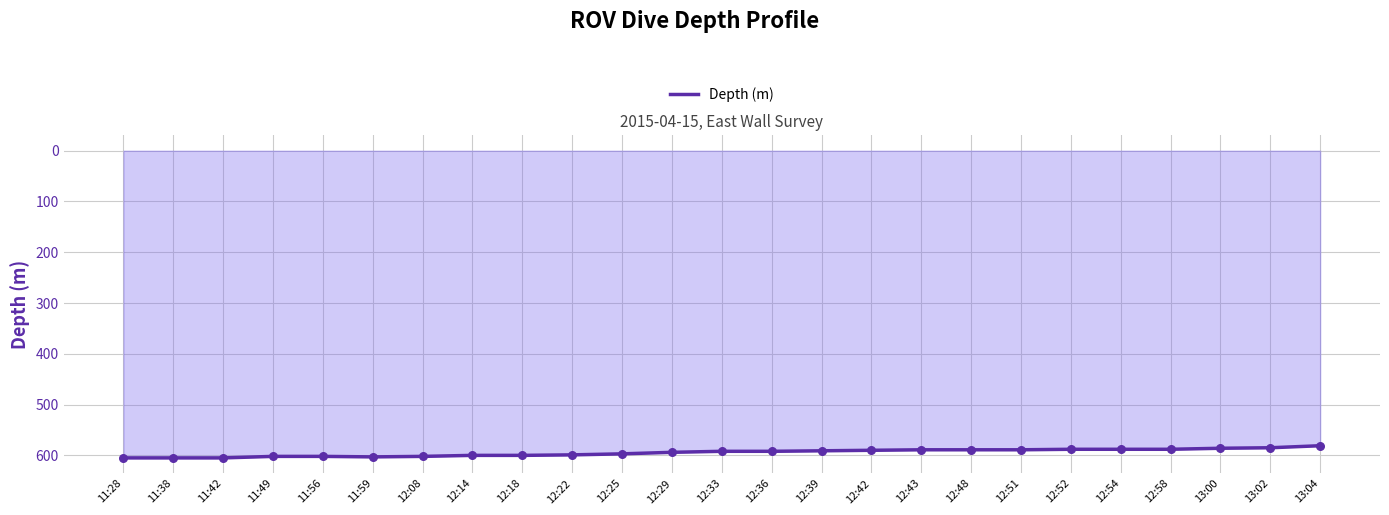

Approximately how many times larger is the value at 11:42 compared to 12:14?

1.0